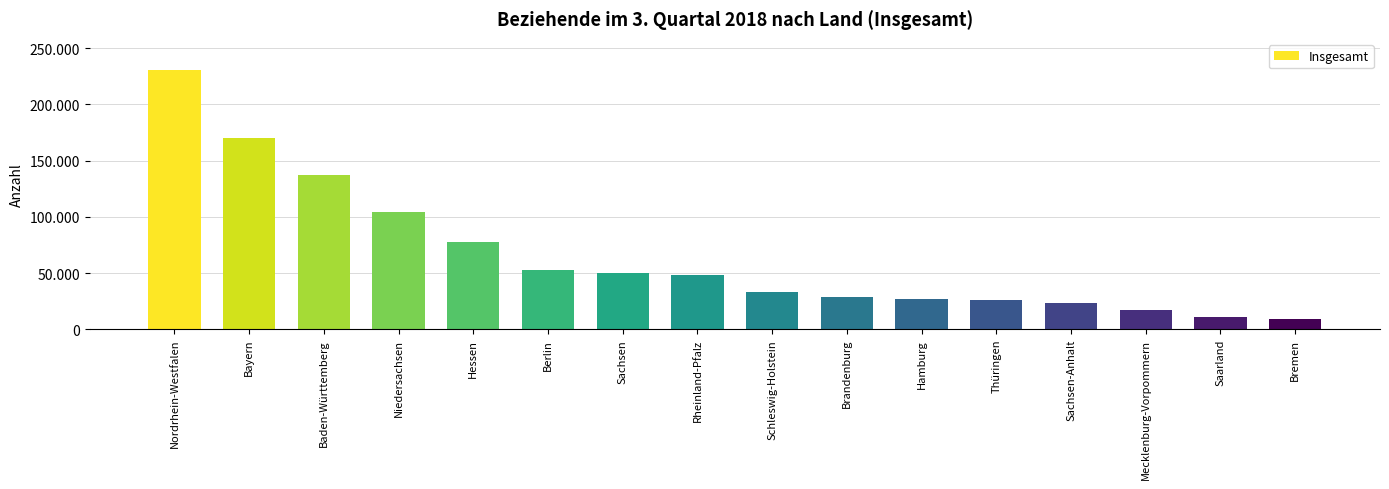

What is the sum of the values at Hessen and Baden-Württemberg?

215047